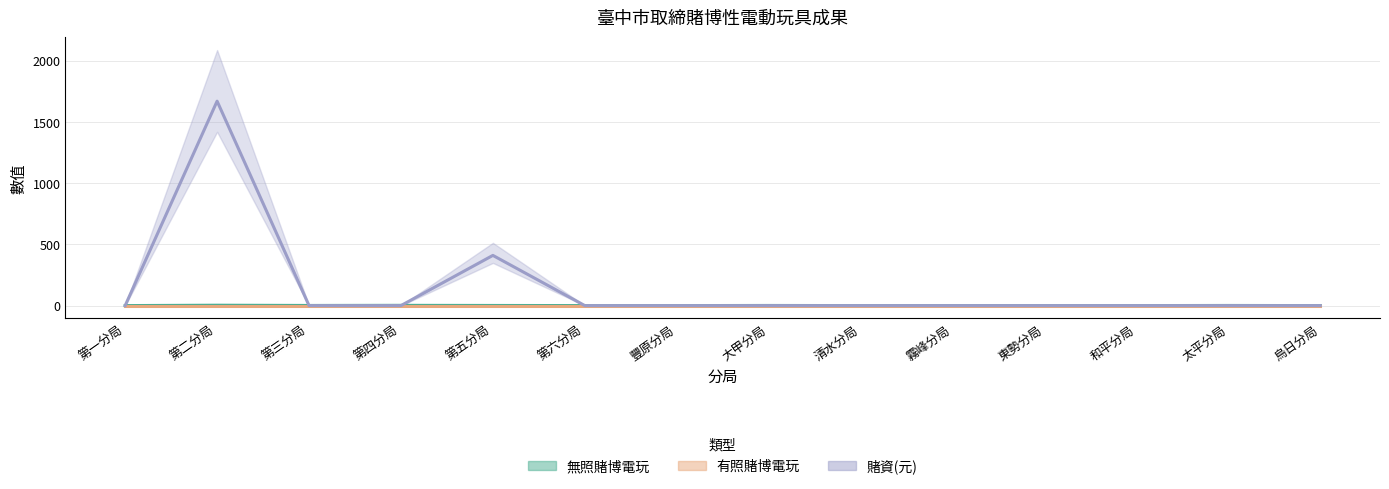

True or false: 有照賭博電玩 and 賭資(元) cross at least once.

False